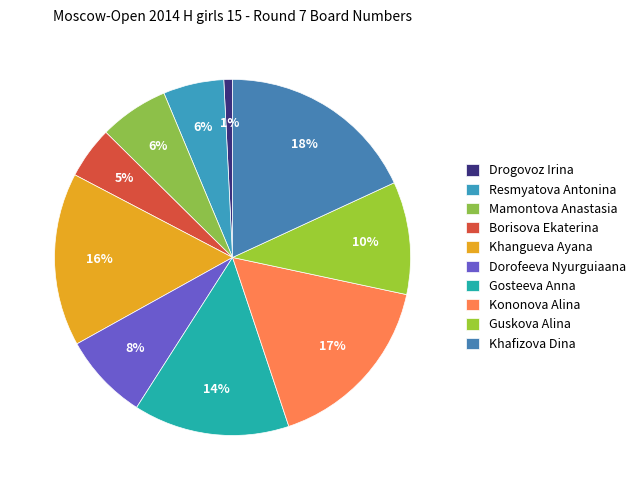

Does Khangueva Ayana account for over 50% of the chart?

No